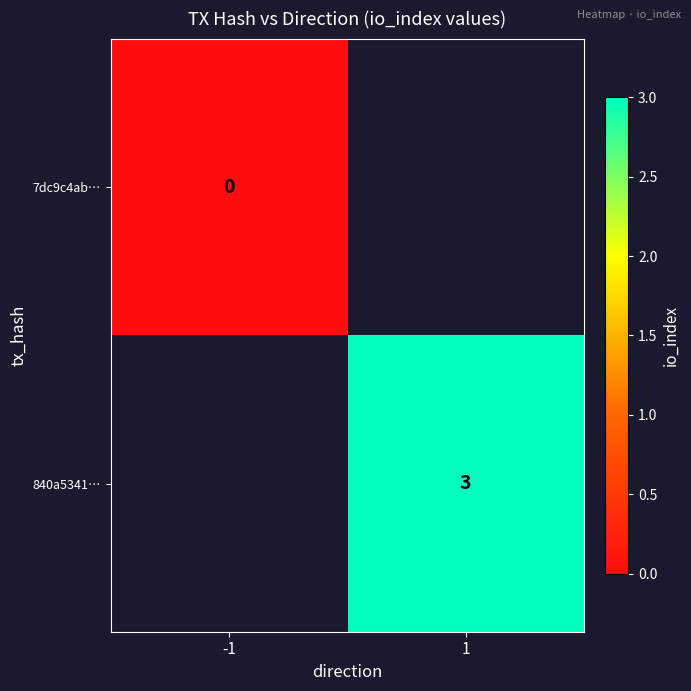

Is it true that 840a5341… equals 3 at 1?

True